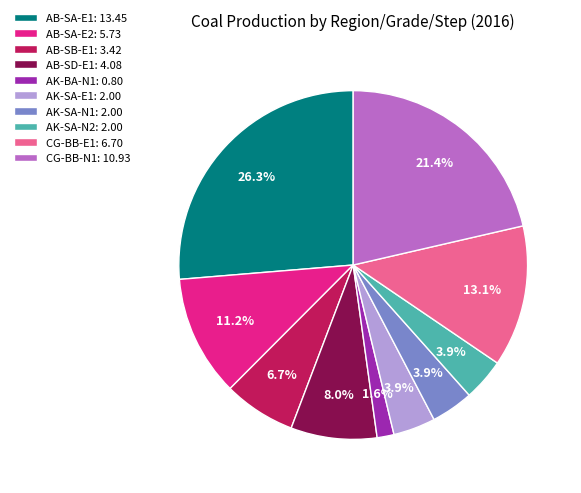

What is the largest slice in the pie chart?

AB-SA-E1